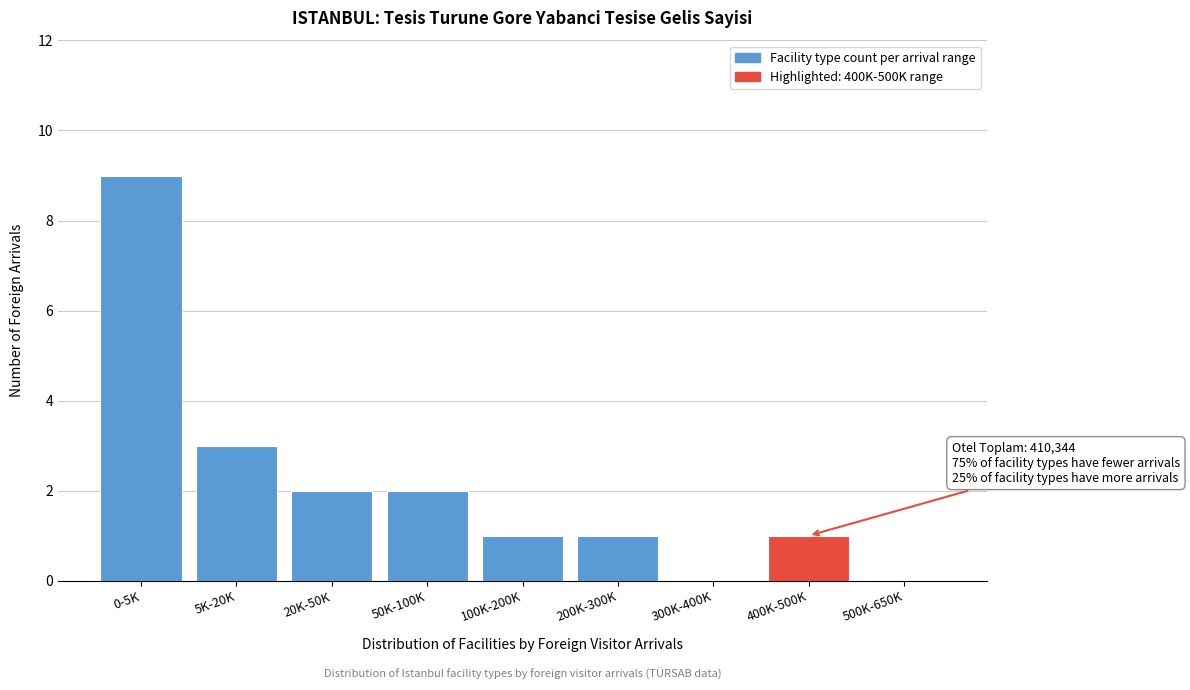

Reading left to right, transcribe all the data shown in this chart.

0-5K=9	5K-20K=3	20K-50K=2	50K-100K=2	100K-200K=1	200K-300K=1	300K-400K=0	400K-500K=1	500K-650K=0